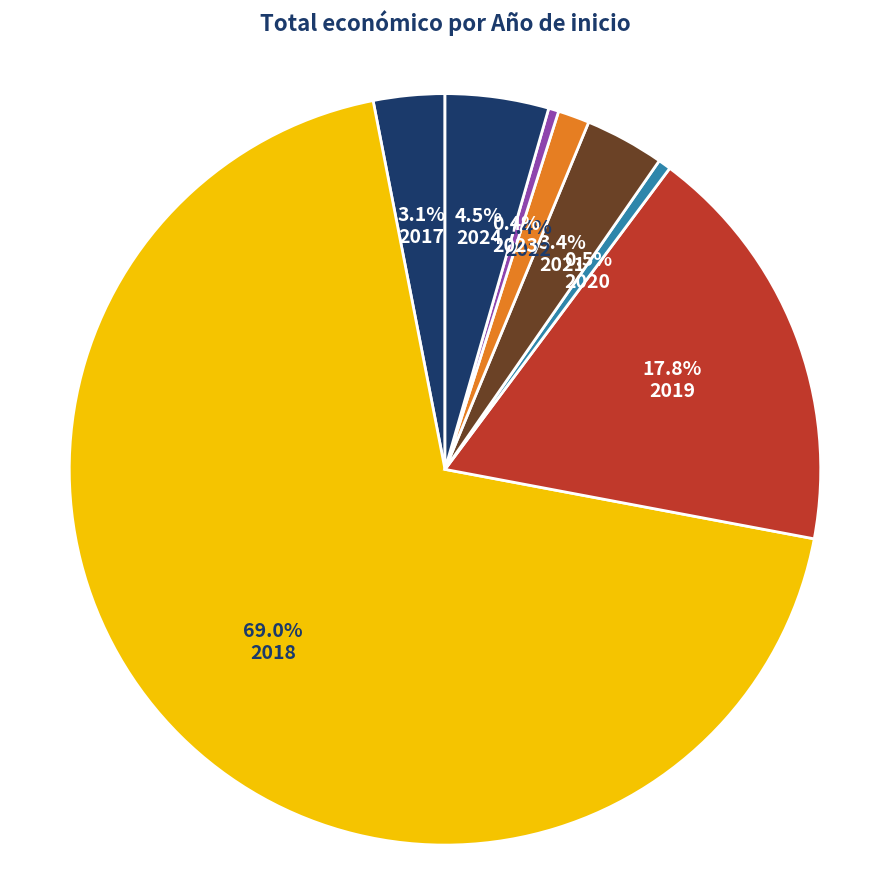

Count the number of slices in the pie.

8